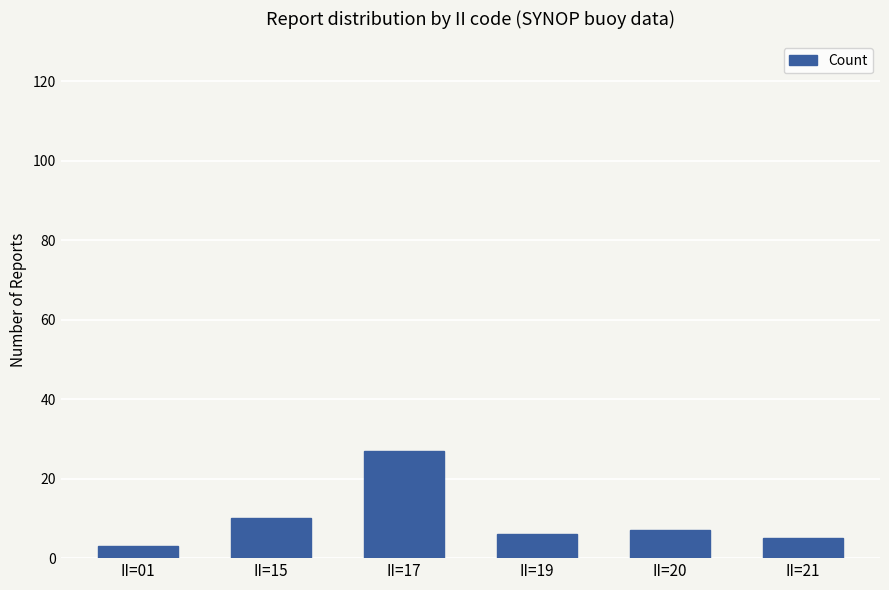

Count the number of data series in this chart.

1